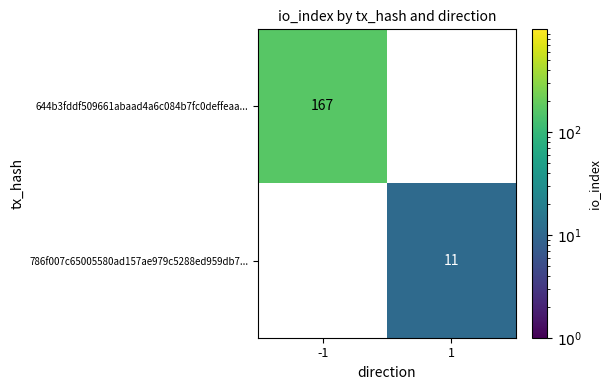

List the series in order of their overall mean, highest first.

644b3fddf509661abaad4a6c084b7fc0deffeaa..., 786f007c65005580ad157ae979c5288ed959db7...